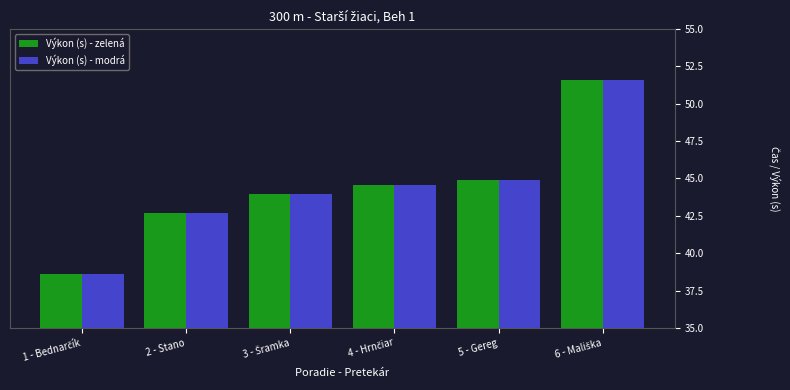

What is the difference between the maximum and minimum values in the Výkon (s) - modrá series?

13.0